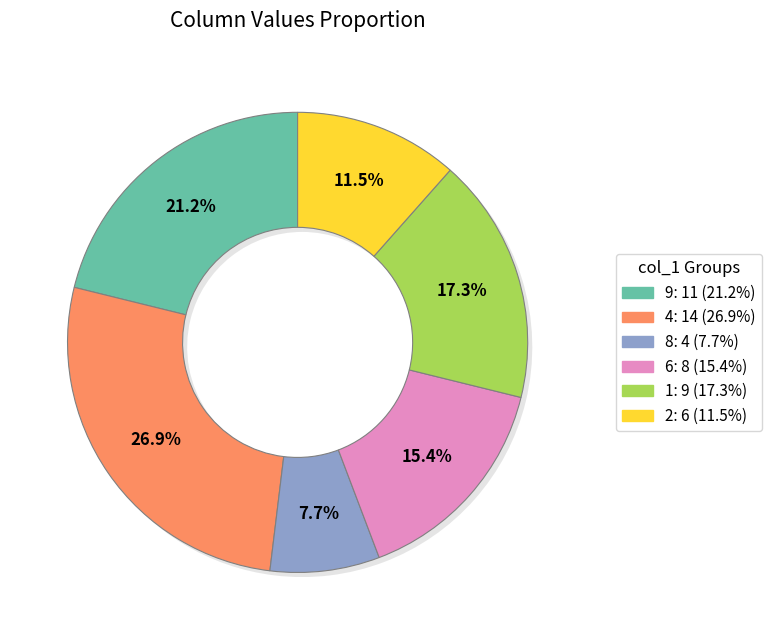

Combined, do 9 and 3 account for over 50%?

No